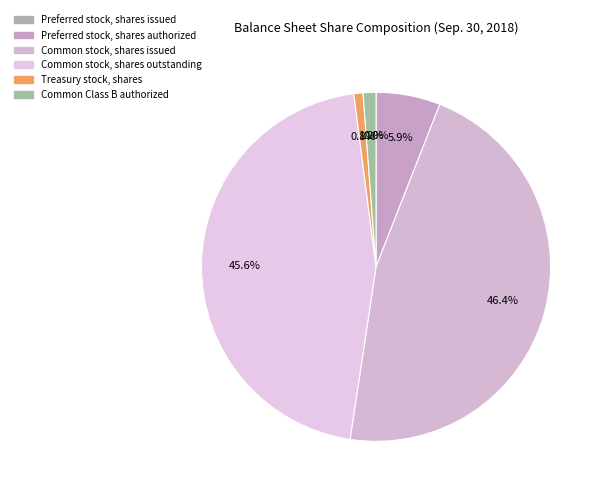

Which category has the smallest portion of the pie?

Preferred stock, shares issued